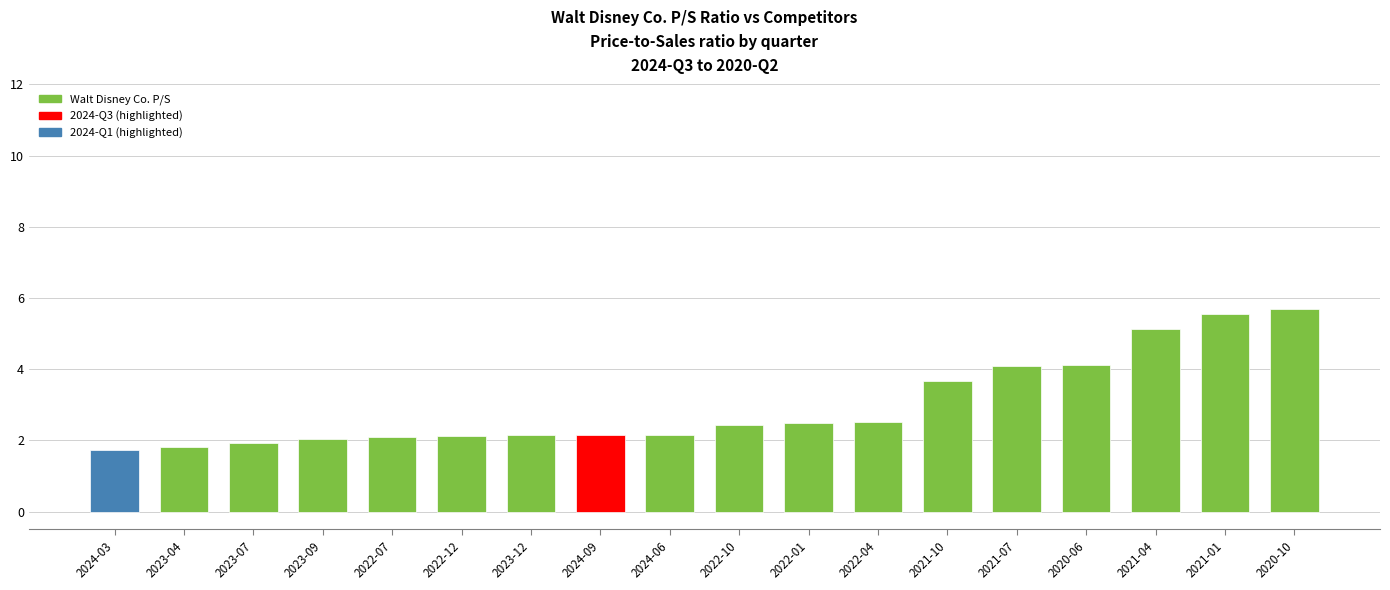

Approximately how many times larger is the value at 2023-04 compared to 2022-04?

0.7